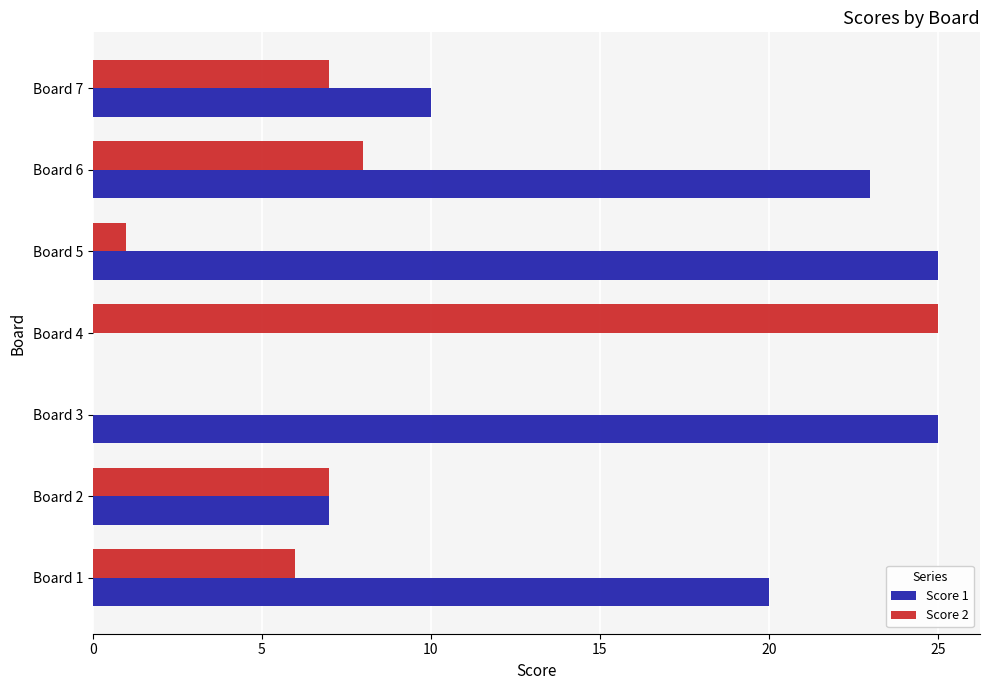

What are all the series names shown in the legend?

Score 1, Score 2